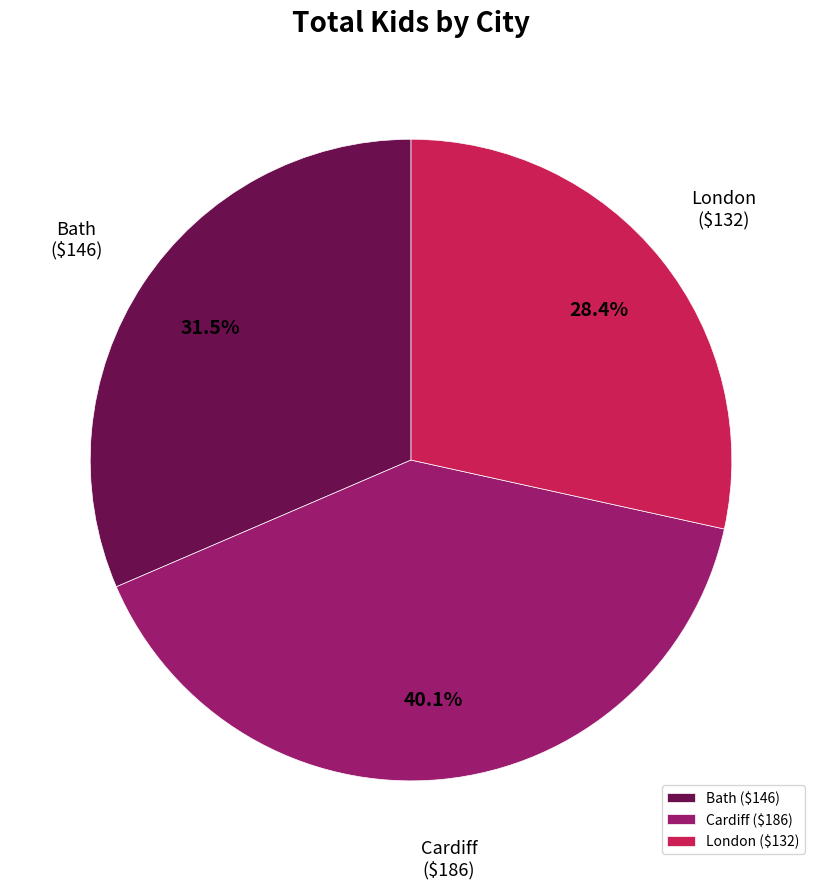

Count the number of slices in the pie.

3